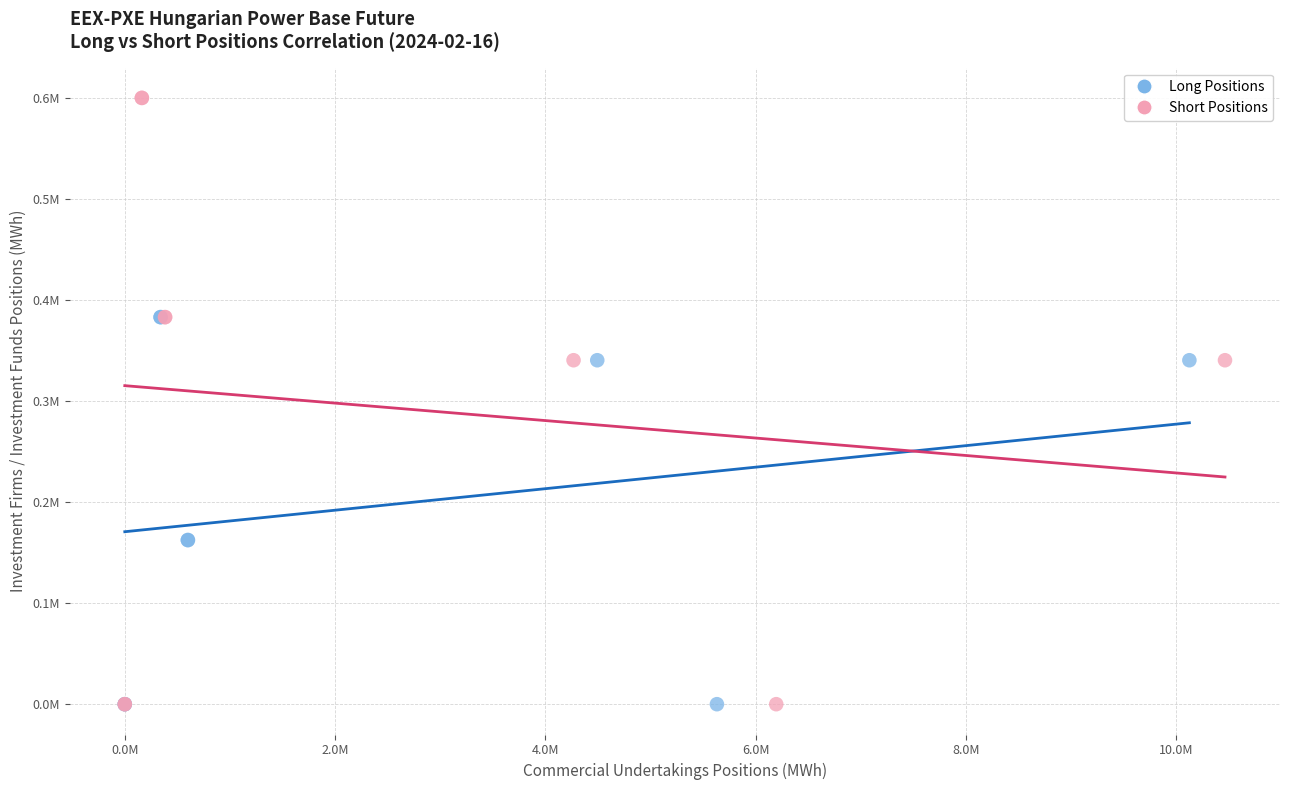

What are all the series names shown in the legend?

Long Positions, Short Positions